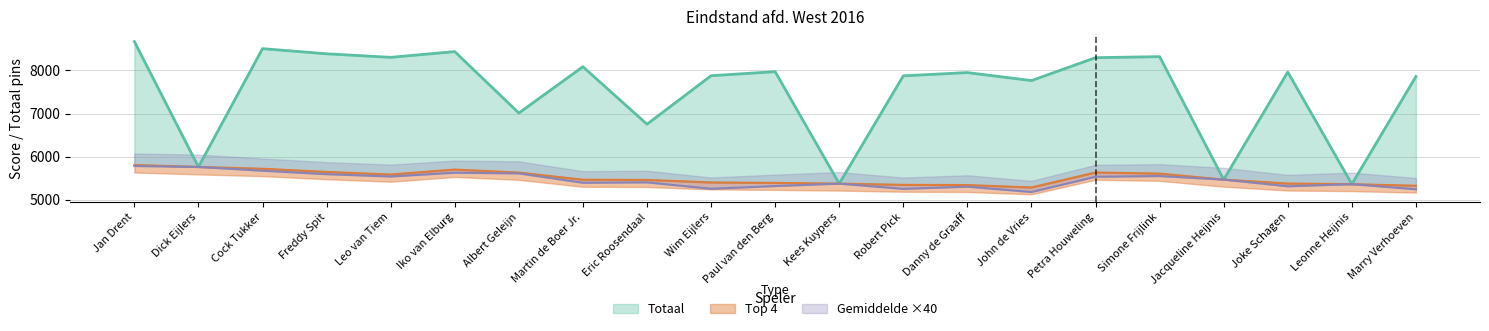

Is it true that Top 4 equals 2550.5 at Dick Eijlers?

False